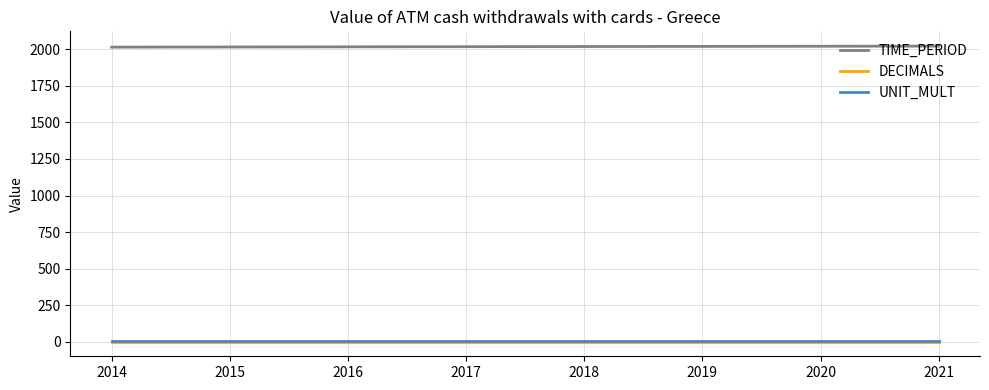

What are all the series names shown in the legend?

TIME_PERIOD, DECIMALS, UNIT_MULT